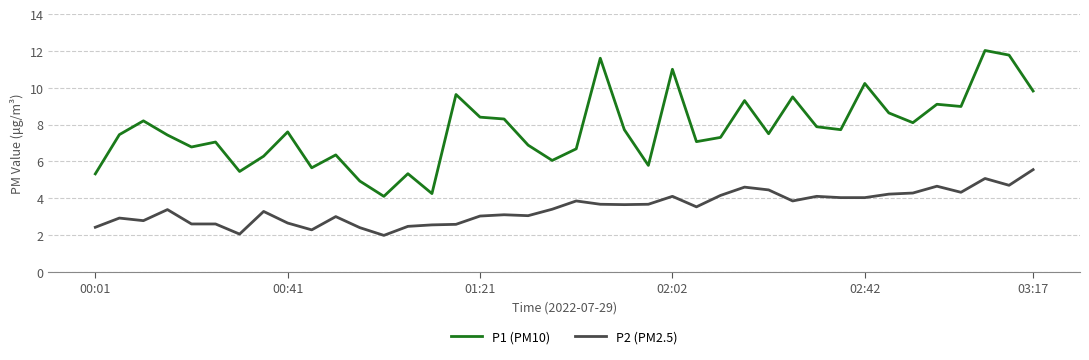

What is the highest value of the P1 (PM10) series?

12.0